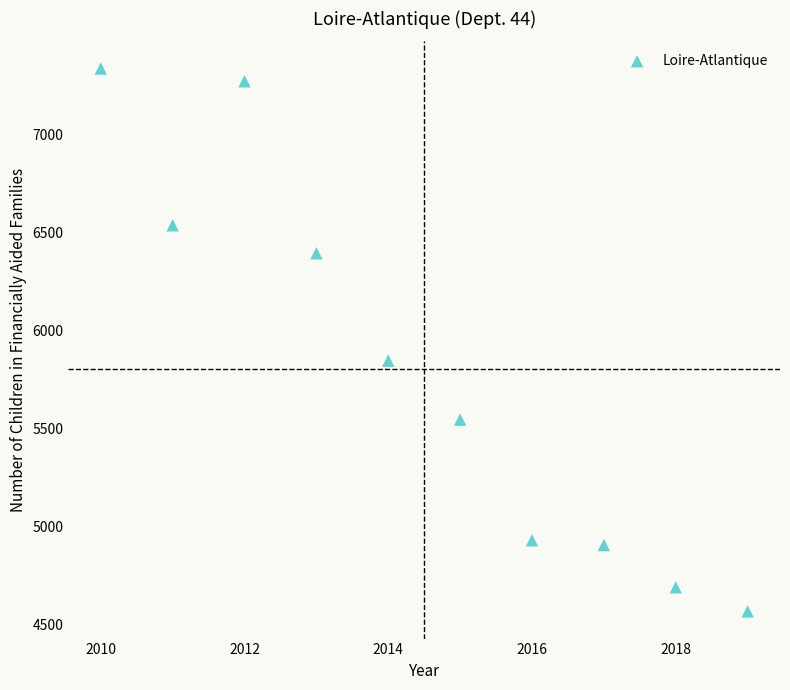

What is the average Y value?

5801